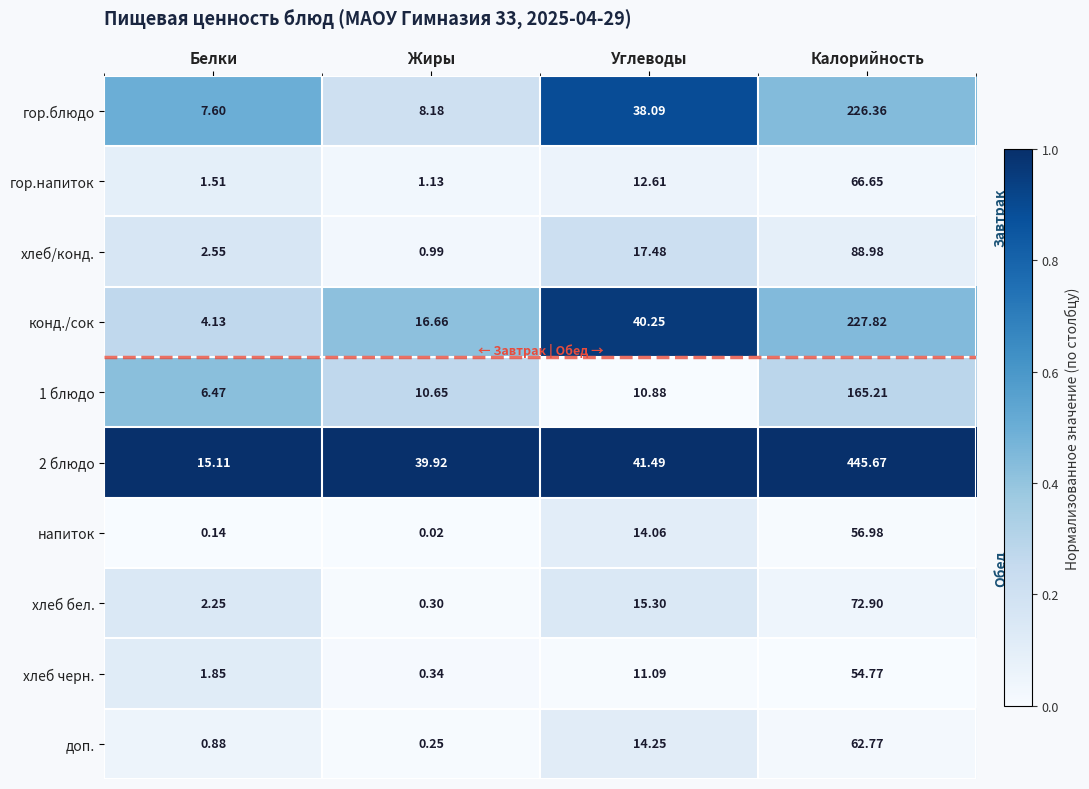

At which category is the sum across all series the highest?

Калорийность